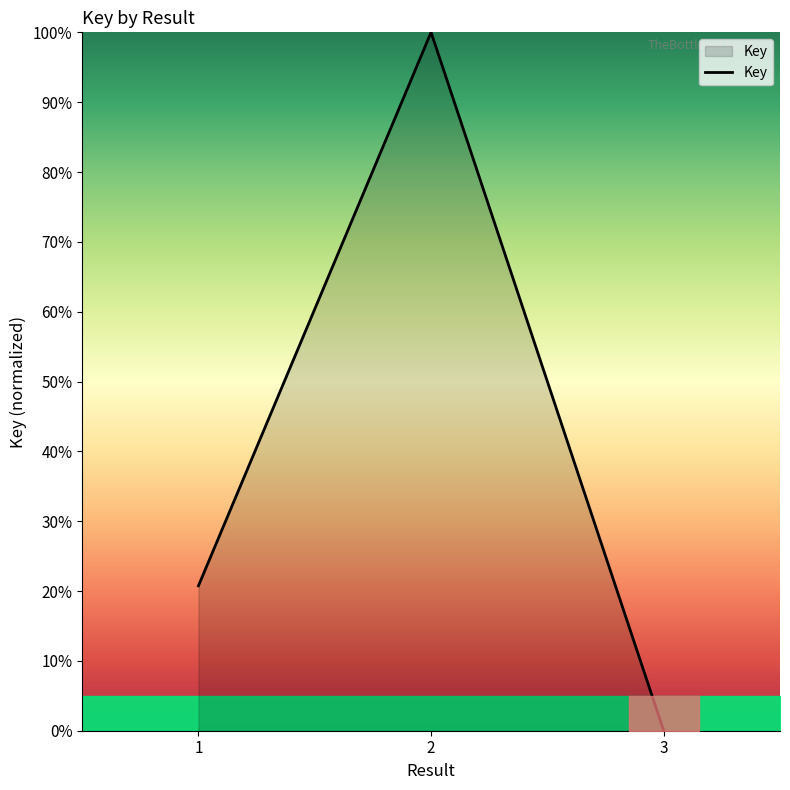

What is the maximum value shown in the chart?

100.0